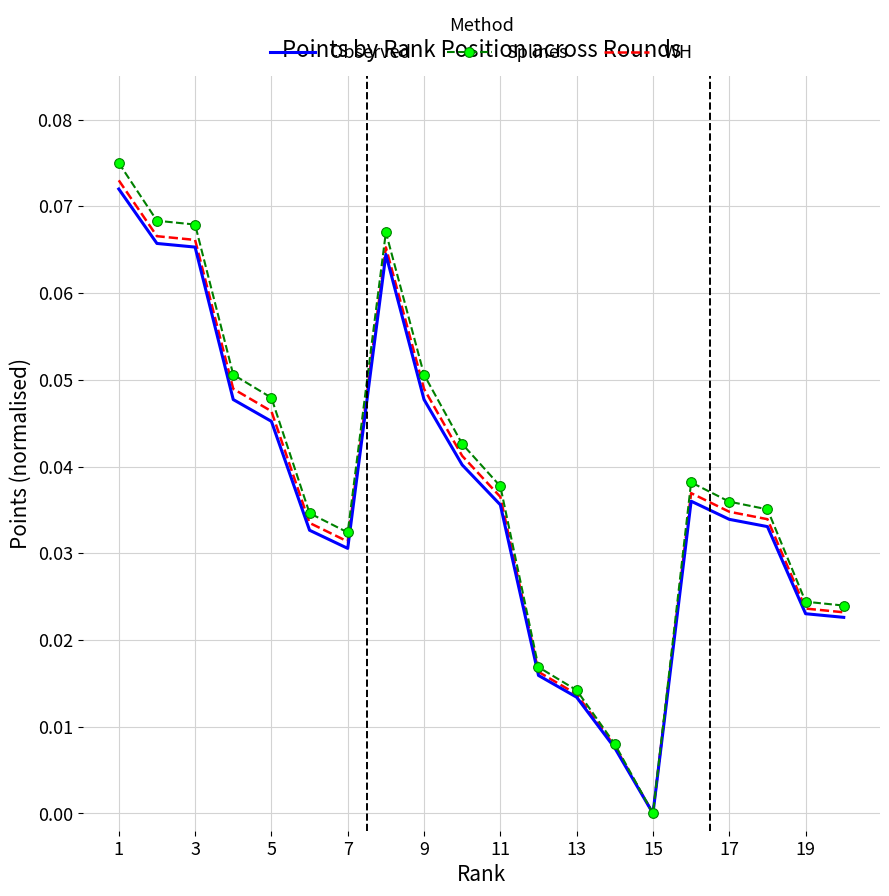

Which series has the largest range (max minus min)?

Splines